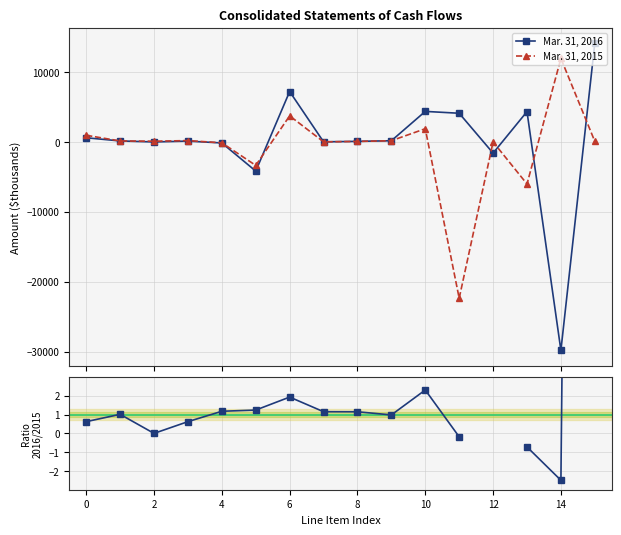

Is the value of Mar. 31, 2016 at −2 greater than the value of Mar. 31, 2015 at 13?

Yes